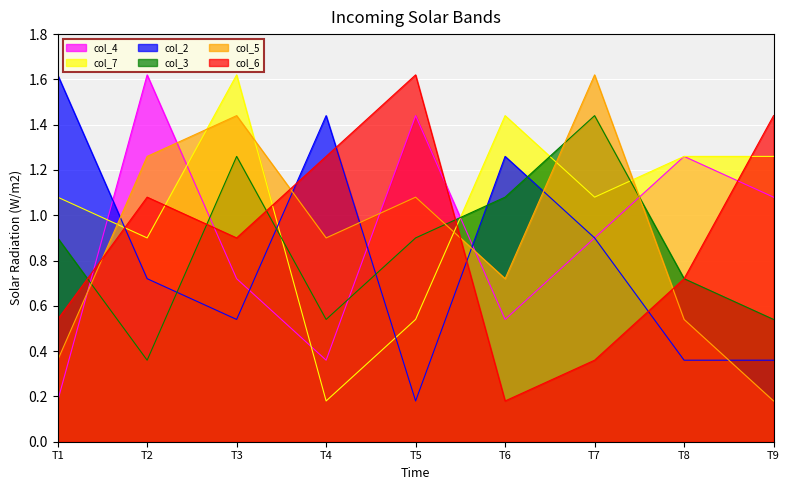

What is the value of the col_5 point at the 8th from the left?

0.5